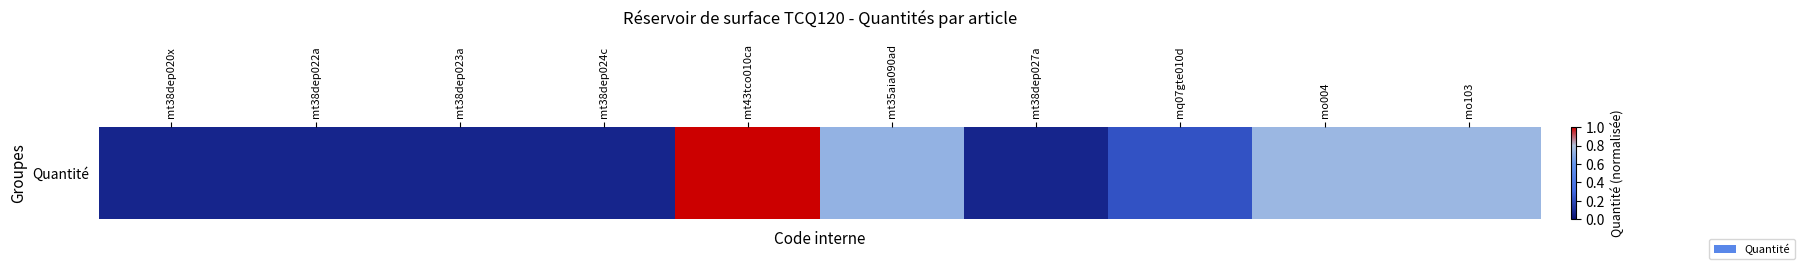

Is it true that the value at mt38dep020x is 0.1?

True